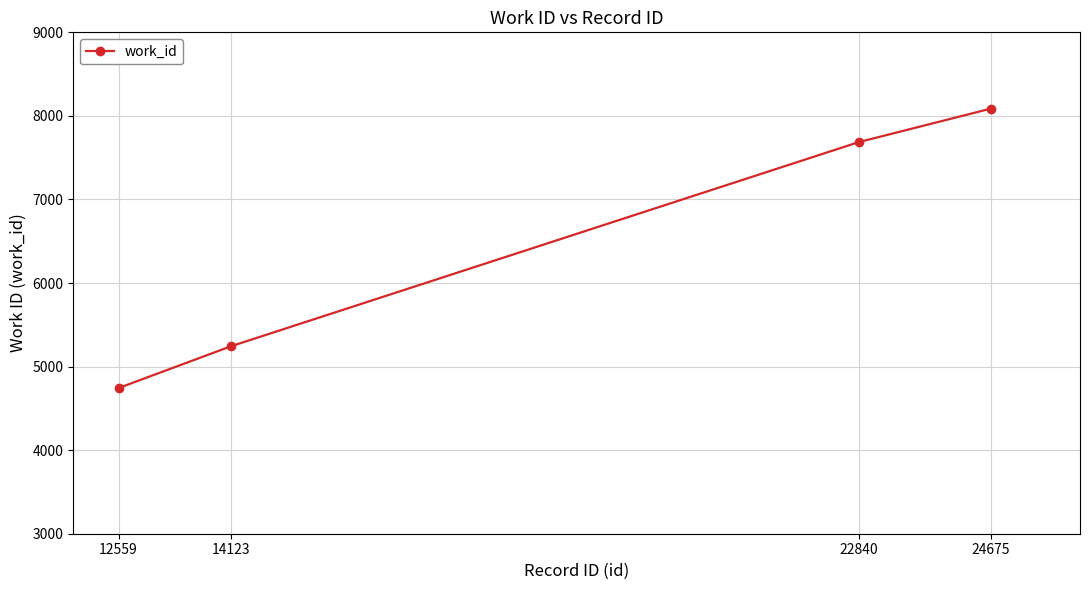

At which category does the chart reach its peak across all series?

24675